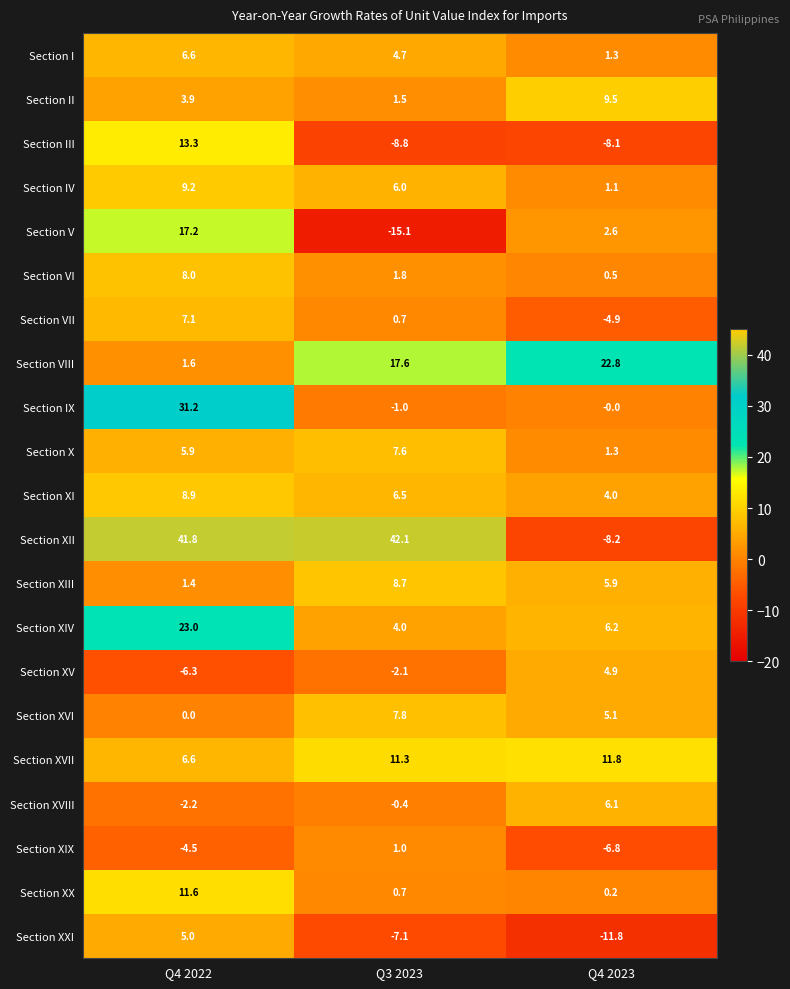

How many categories are shown in the chart?

3